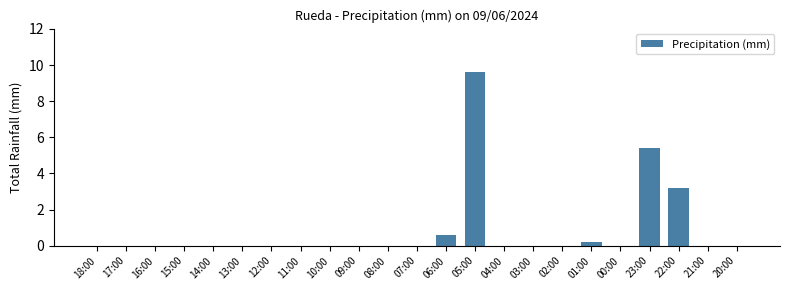

At which label is the value closest to 4?

22:00